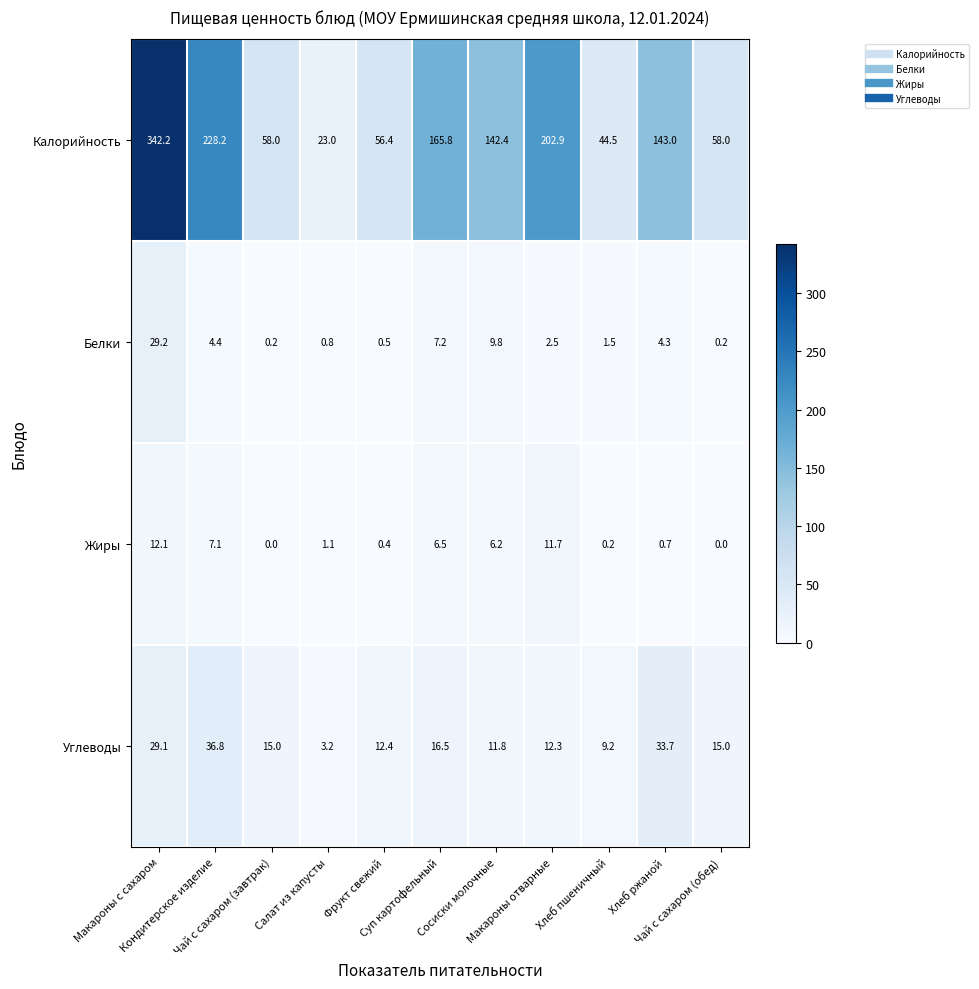

At how many categories does at least one series exceed 24?

10